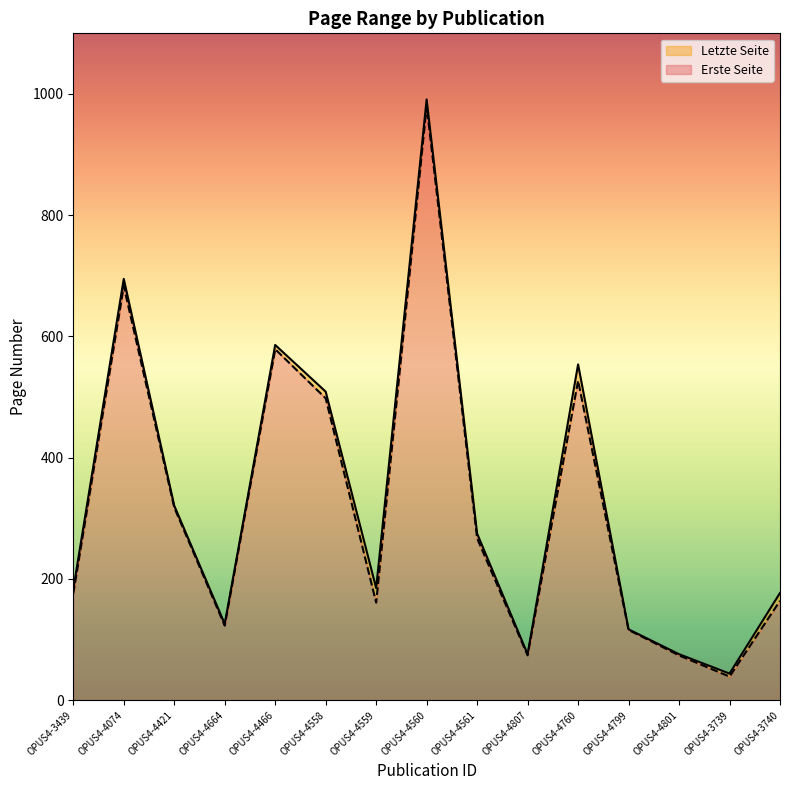

True or false: Erste Seite has more than 1 points higher than both neighbors.

True